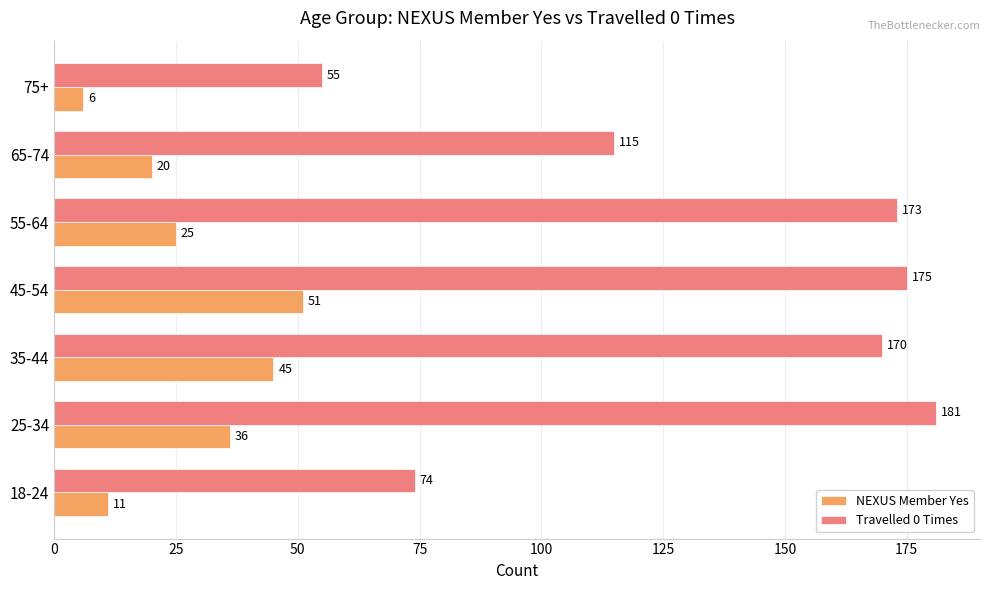

List the series in order of their peak value, lowest first.

NEXUS Member Yes, Travelled 0 Times